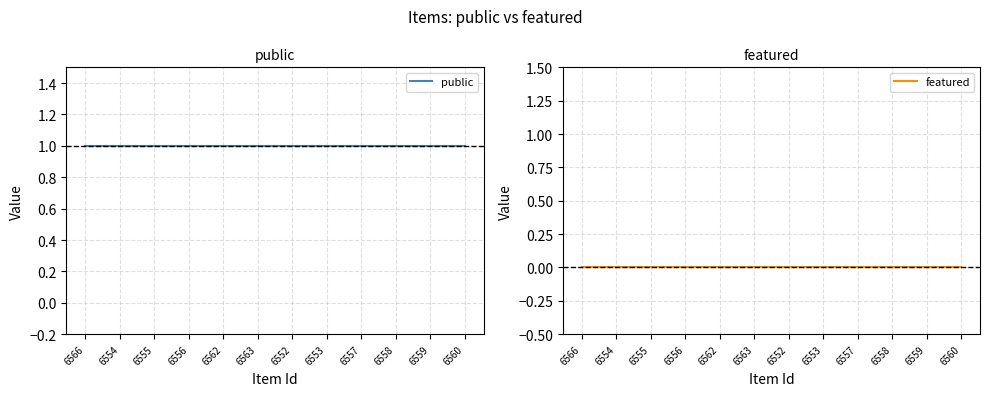

Is the value of featured at 6563 greater than the value of public at 6552?

No